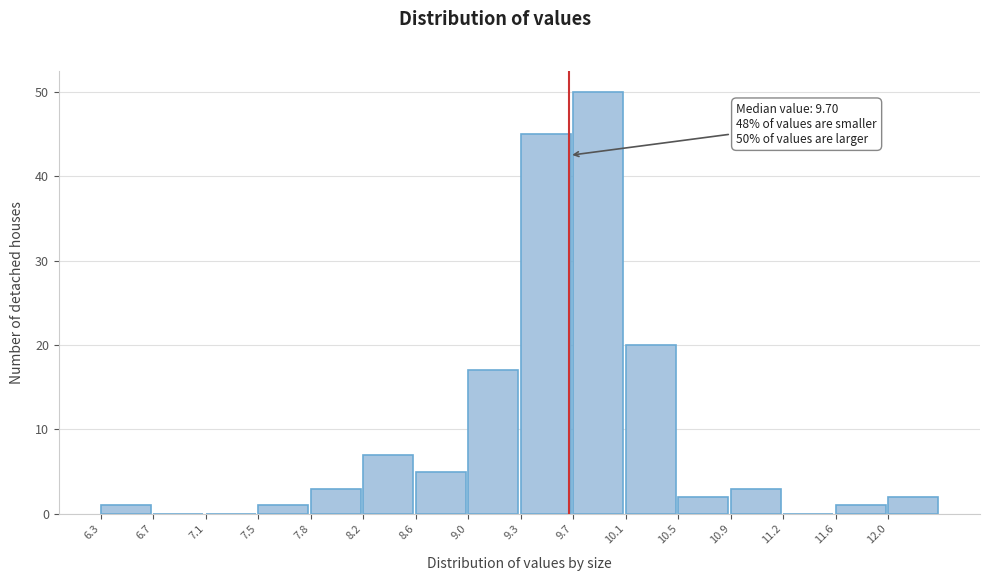

Which range on the x-axis has the tallest bar?

9.75 to 10.10